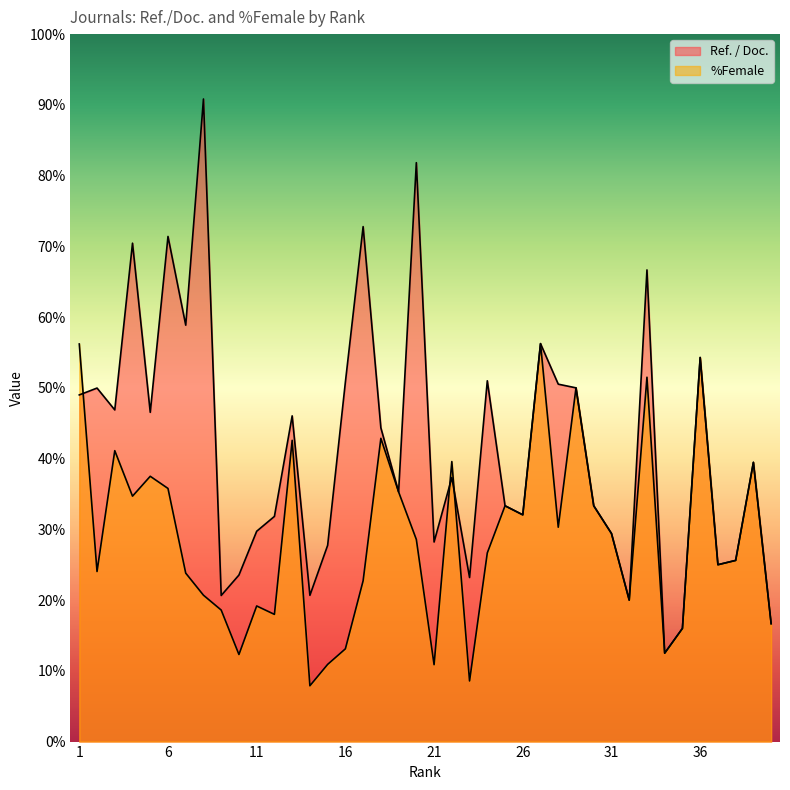

How many data points in %Female are above 28?

20